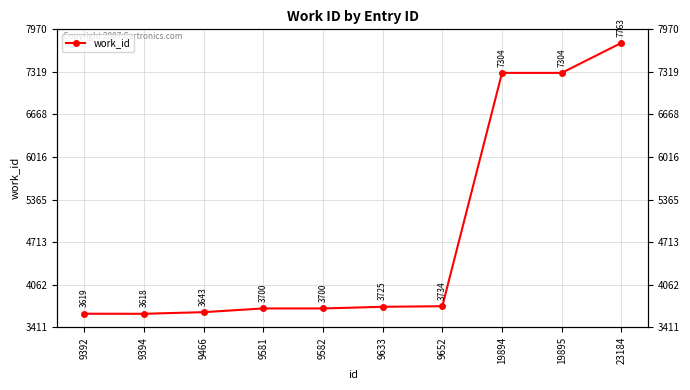

How many interior local valleys (lower than both neighbors) does the data have?

1